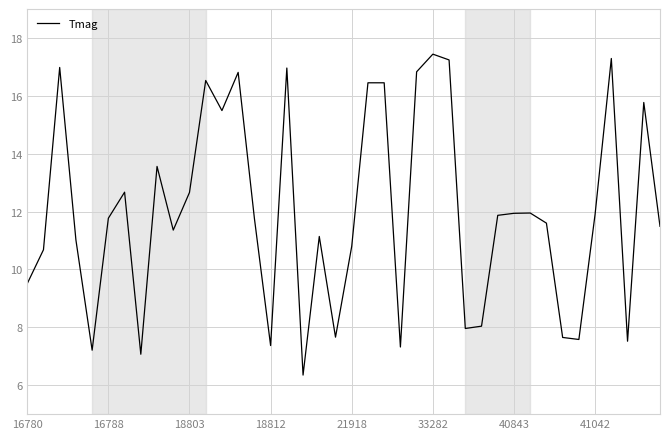

What is the maximum value shown in the chart?

17.4